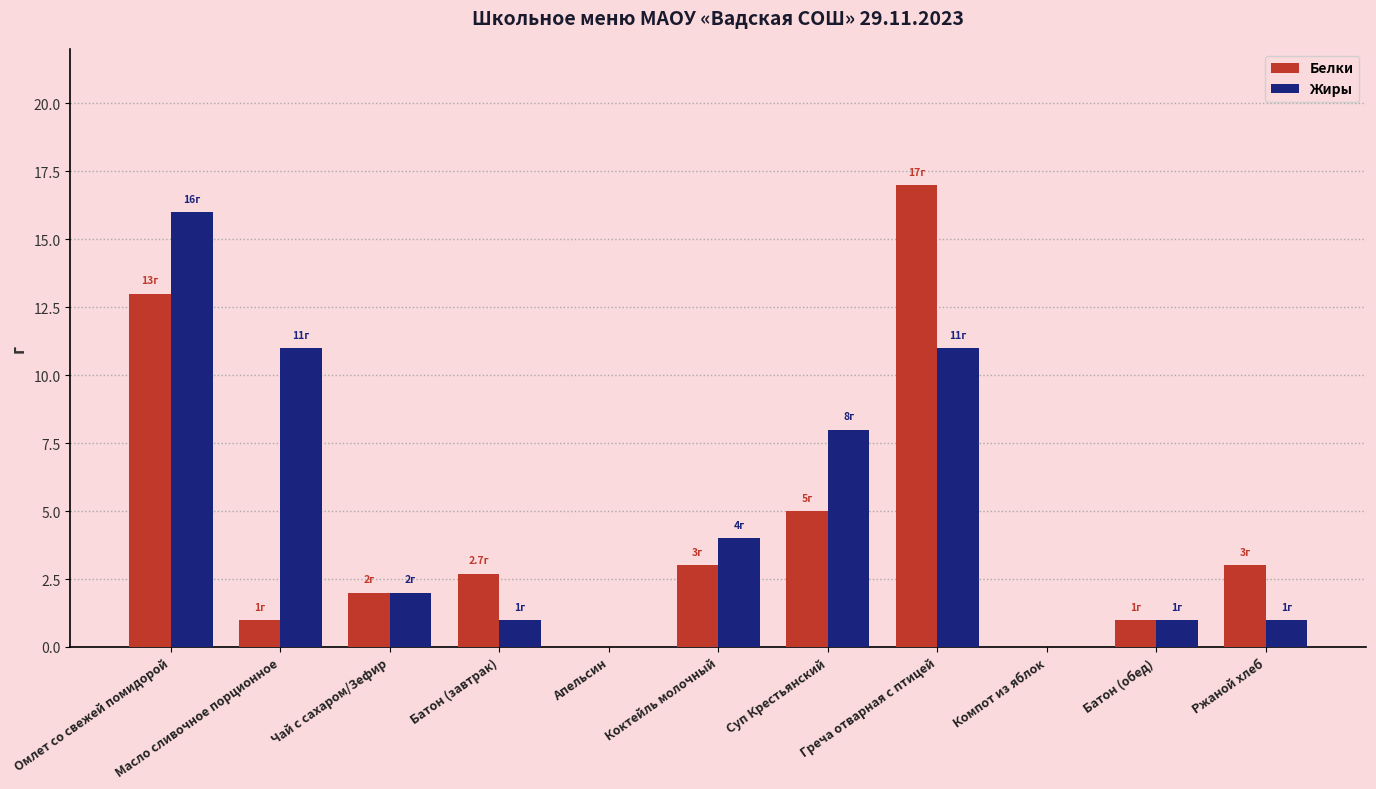

Reading left to right, transcribe all the data shown in this chart.

Белки: Омлет со свежей помидорой=13.0	Масло сливочное порционное=1.0	Чай с сахаром/Зефир=2.0	Батон (завтрак)=2.7	Апельсин=0.0	Коктейль молочный=3.0	Суп Крестьянский=5.0	Греча отварная с птицей=17.0	Компот из яблок=0.0	Батон (обед)=1.0	Ржаной хлеб=3.0
Жиры: Омлет со свежей помидорой=16.0	Масло сливочное порционное=11.0	Чай с сахаром/Зефир=2.0	Батон (завтрак)=1.0	Апельсин=0.0	Коктейль молочный=4.0	Суп Крестьянский=8.0	Греча отварная с птицей=11.0	Компот из яблок=0.0	Батон (обед)=1.0	Ржаной хлеб=1.0